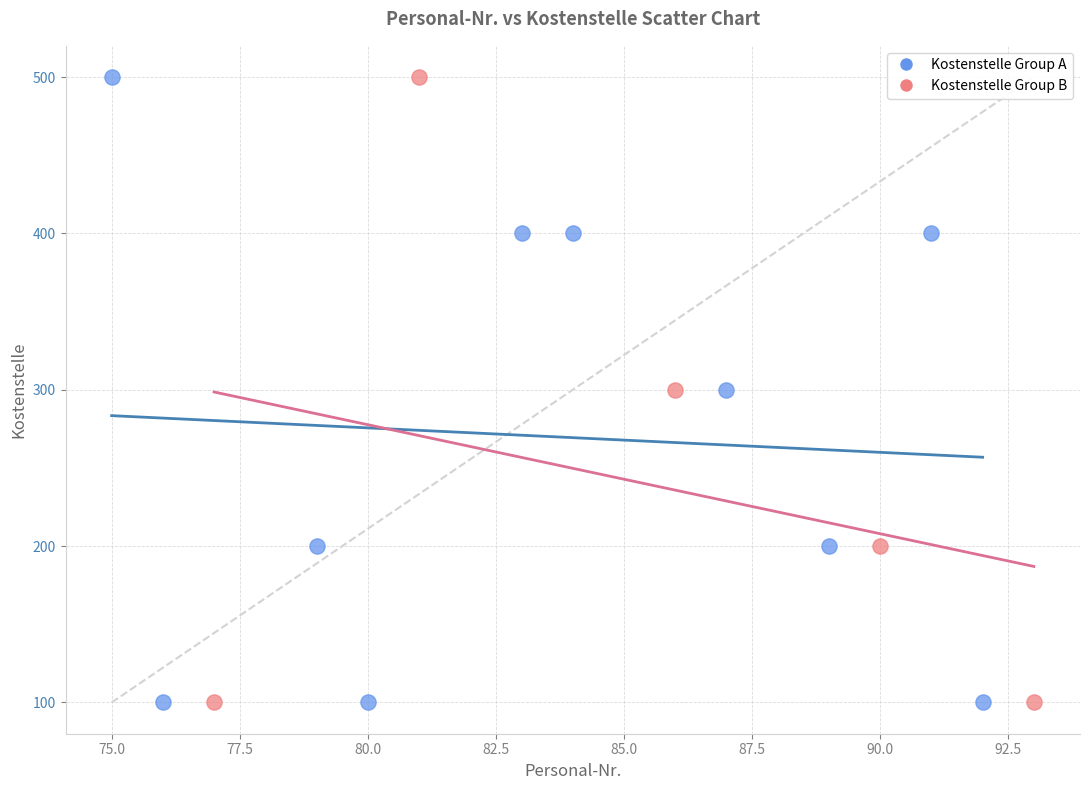

What are all the series names shown in the legend?

Kostenstelle Group A, Kostenstelle Group B